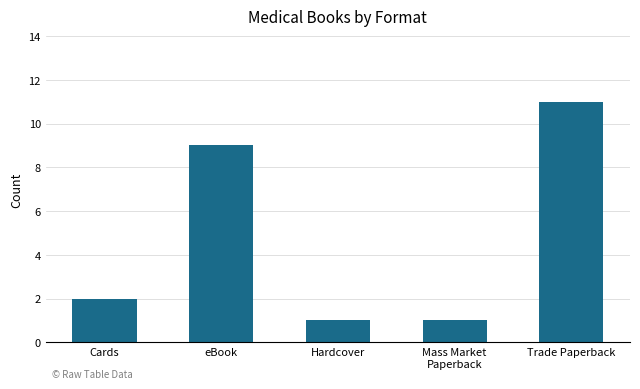

Which category has the highest value across all series?

Trade Paperback